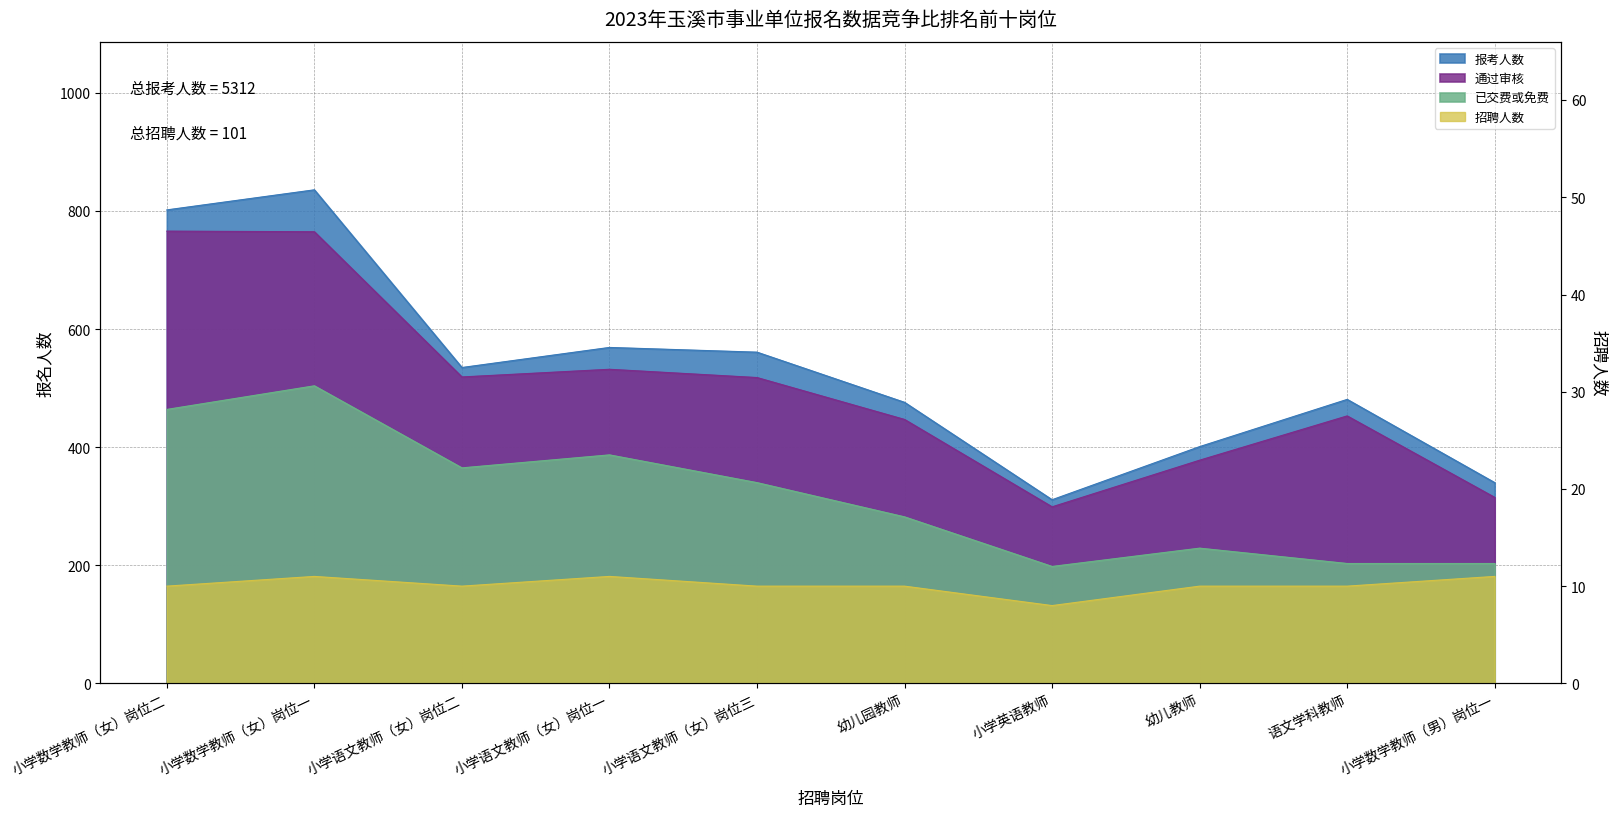

Which series has the widest spread of values?

报考人数